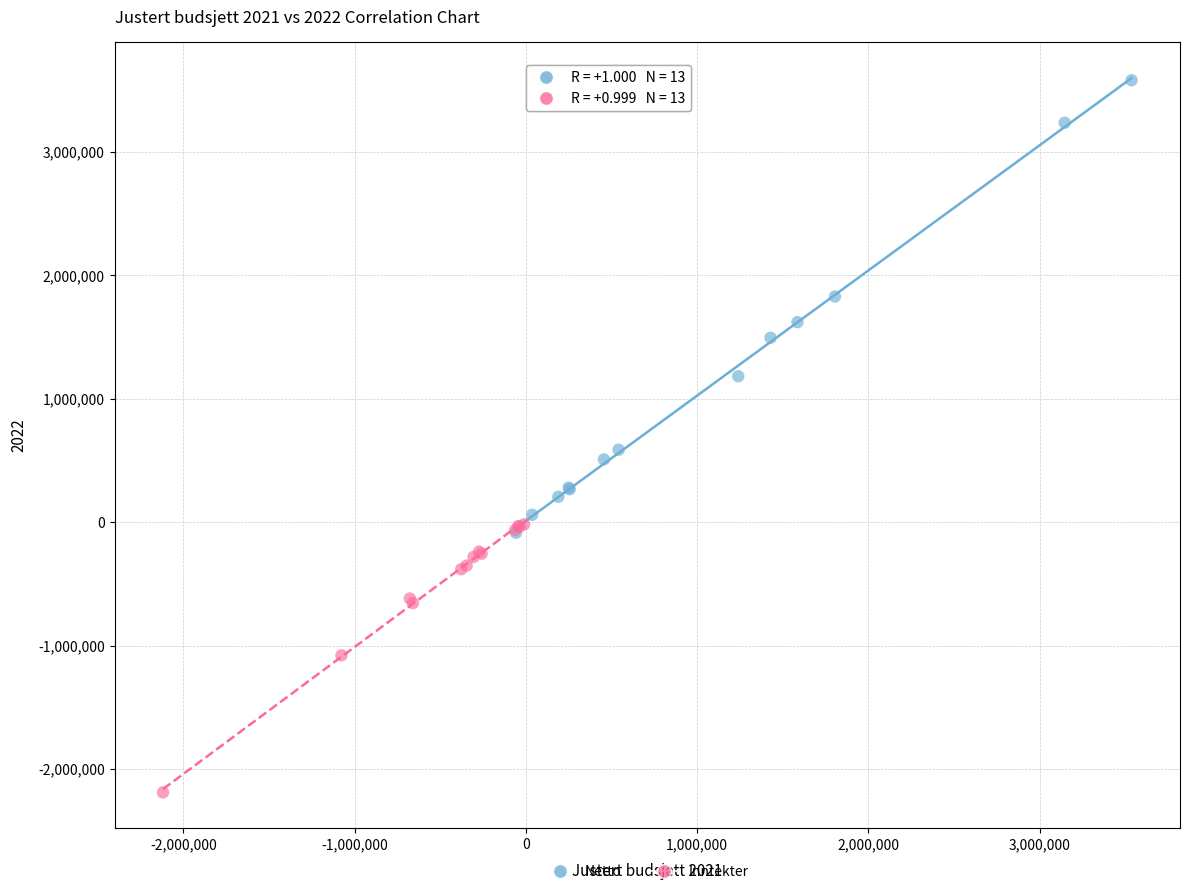

Which series contains the lowest Y value?

Inntekter